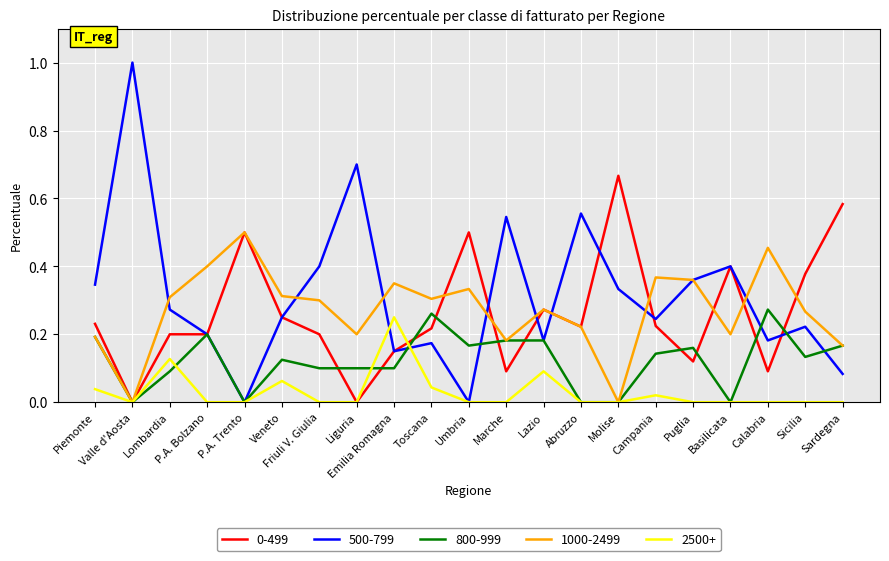

True or false: 800-999 has a value of 0.1 at Liguria.

True